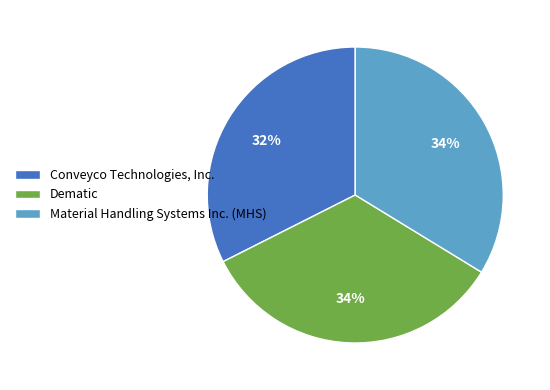

To the nearest percent, what percentage of the pie is Dematic?

34%